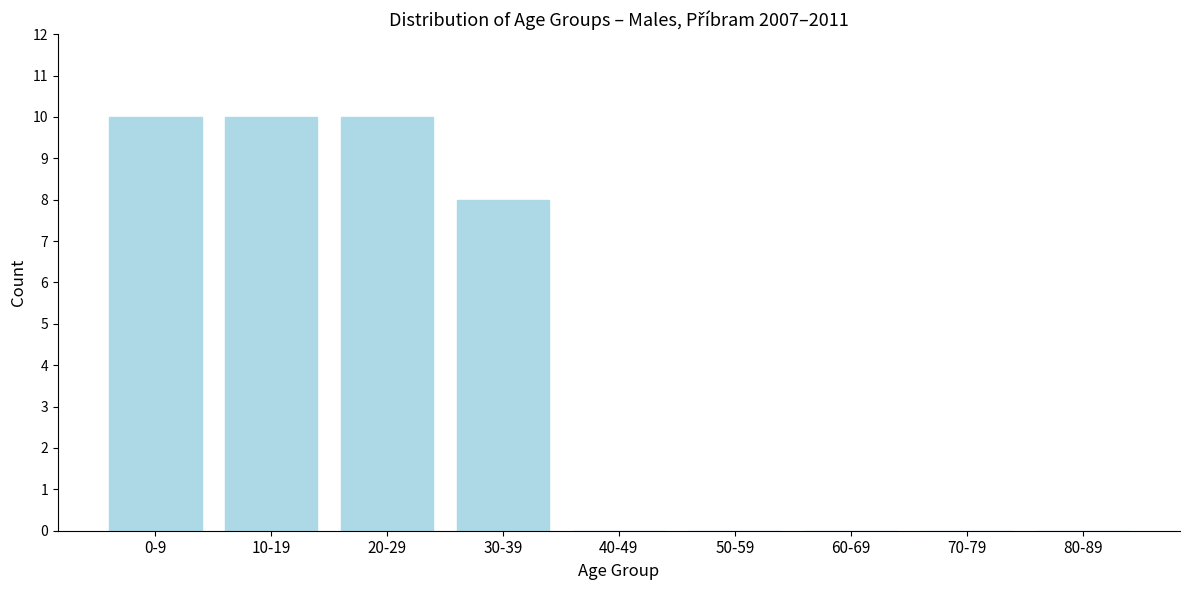

Reading right to left, transcribe all the data shown in this chart.

80-89=0	70-79=0	60-69=0	50-59=0	40-49=0	30-39=8	20-29=10	10-19=10	0-9=10